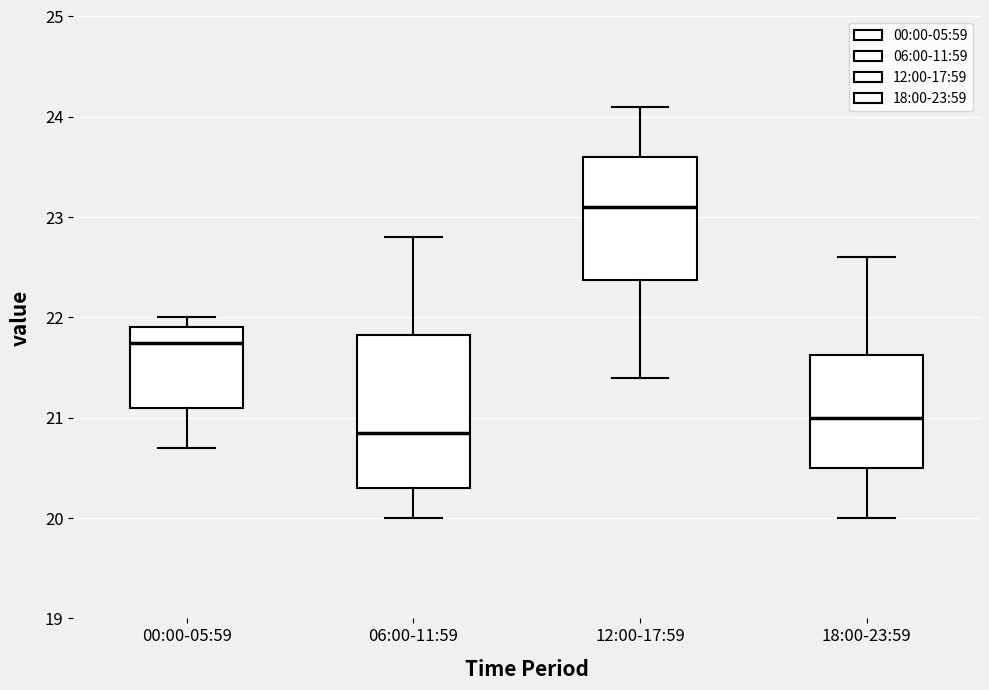

Reading left to right, transcribe this box plot: for each box, give where its median line is, the range the box spans, and where its two whiskers end, as read against the y-axis. The values are not printed on the chart, so give them approximately, as read against the axis.

00:00-05:59: median 21.8, box 21.1 to 21.9, whiskers 20.7 to 22.0
06:00-11:59: median 20.9, box 20.3 to 21.8, whiskers 20.0 to 22.8
12:00-17:59: median 23.1, box 22.4 to 23.6, whiskers 21.4 to 24.1
18:00-23:59: median 21.0, box 20.5 to 21.6, whiskers 20.0 to 22.6